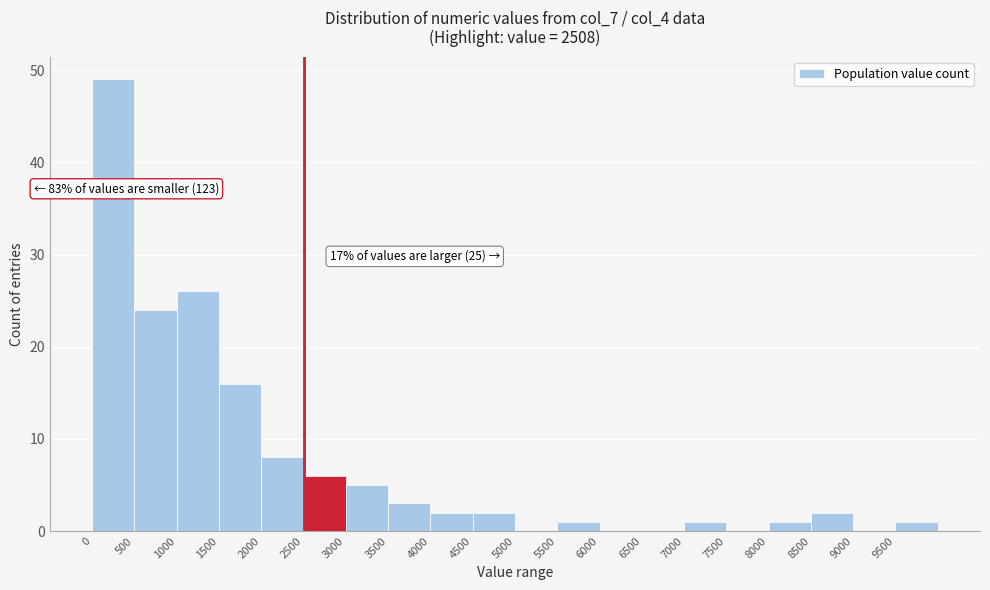

Which range on the x-axis has the tallest bar?

0 to 500